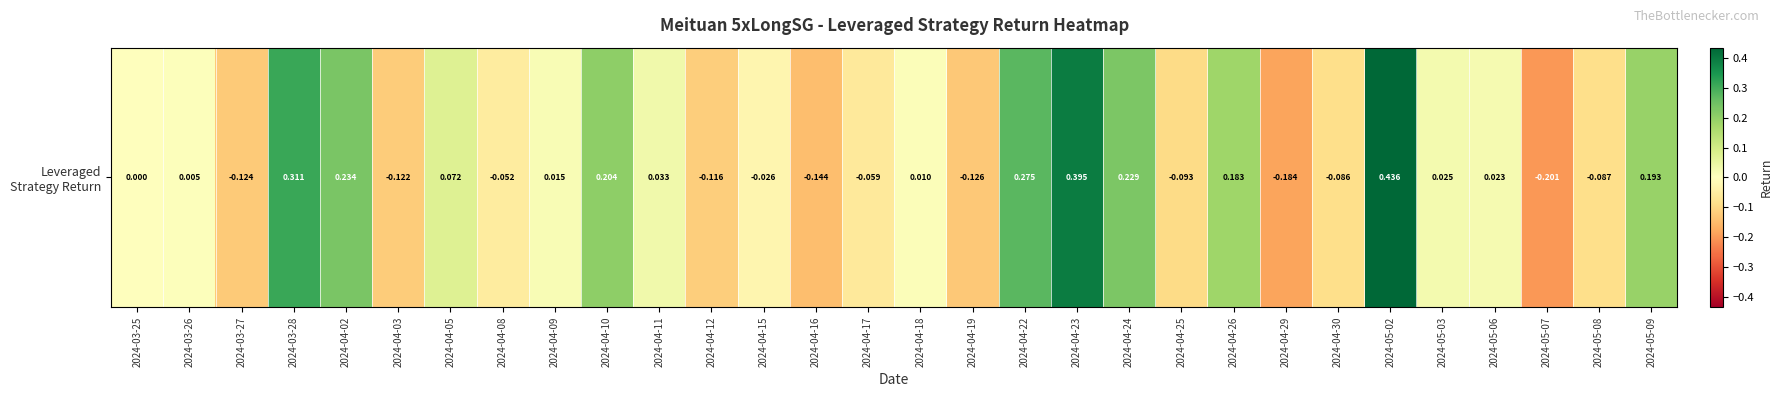

At which label does the data first exceed 0?

2024-03-26